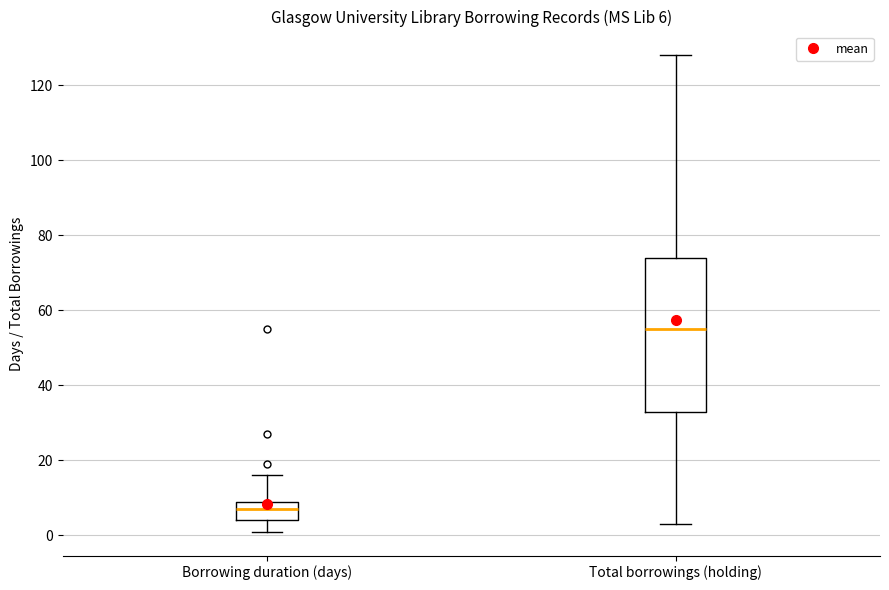

Comparing the boxes themselves (not the whiskers), which one is the tallest?

Total borrowings (holding)